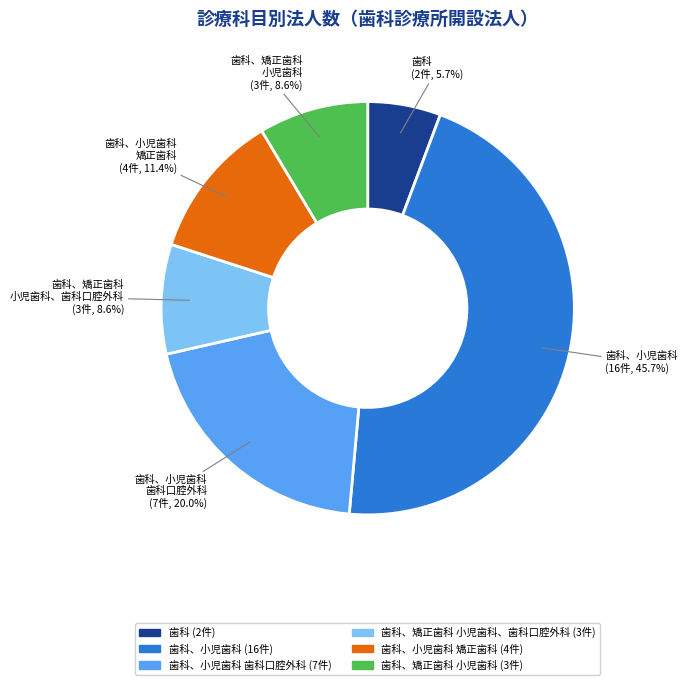

Is there any slice that represents more than half of the pie?

No